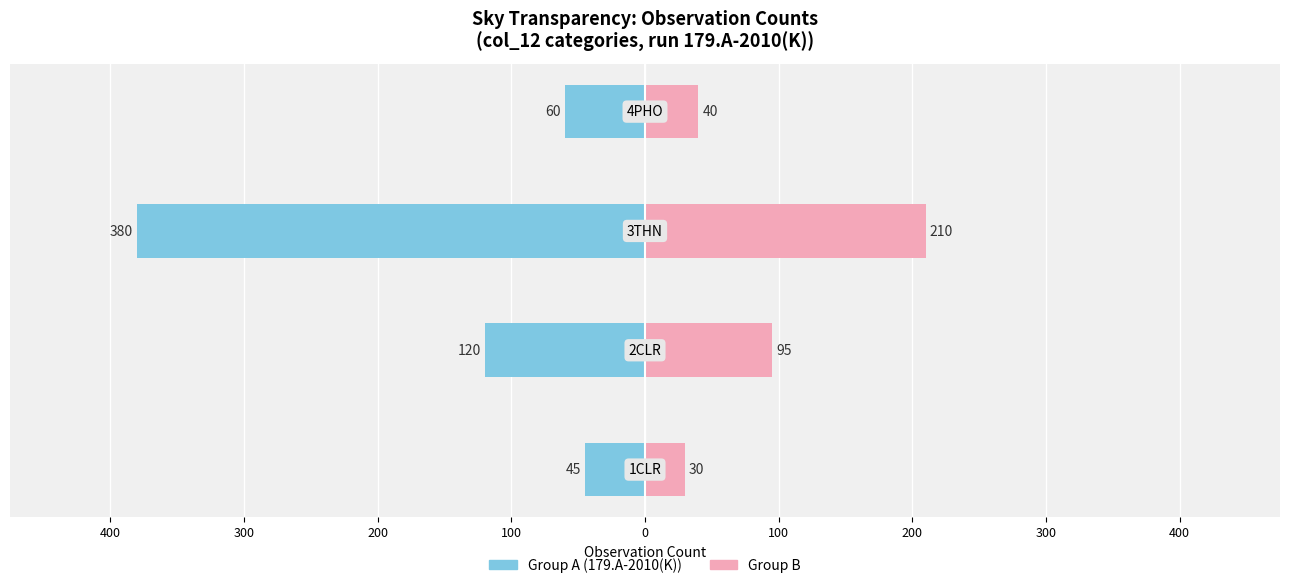

How many bars are there in each group?

2